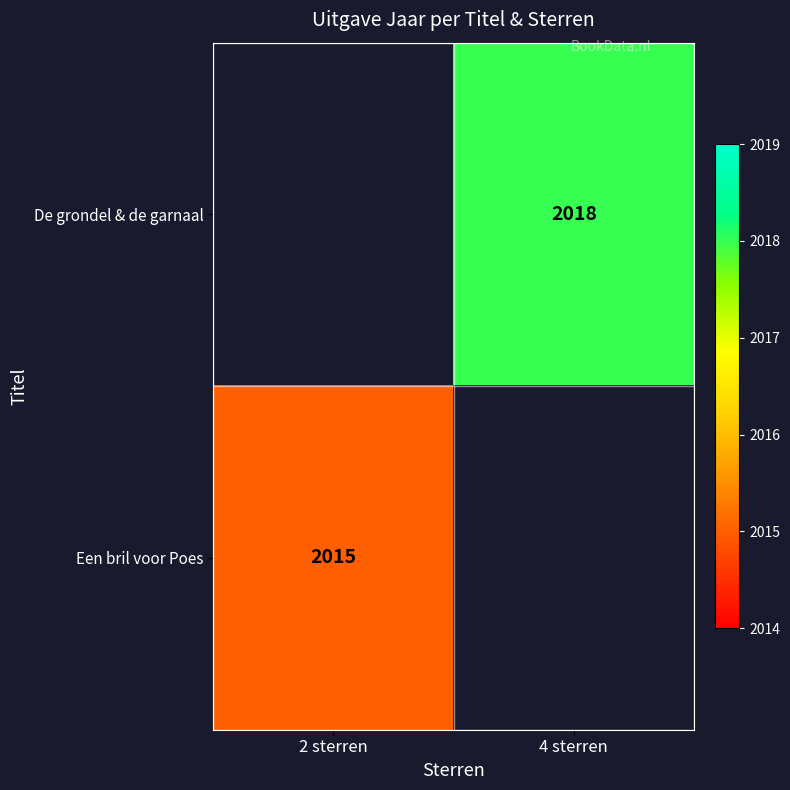

At which category does the chart reach its minimum across all series?

2 sterren